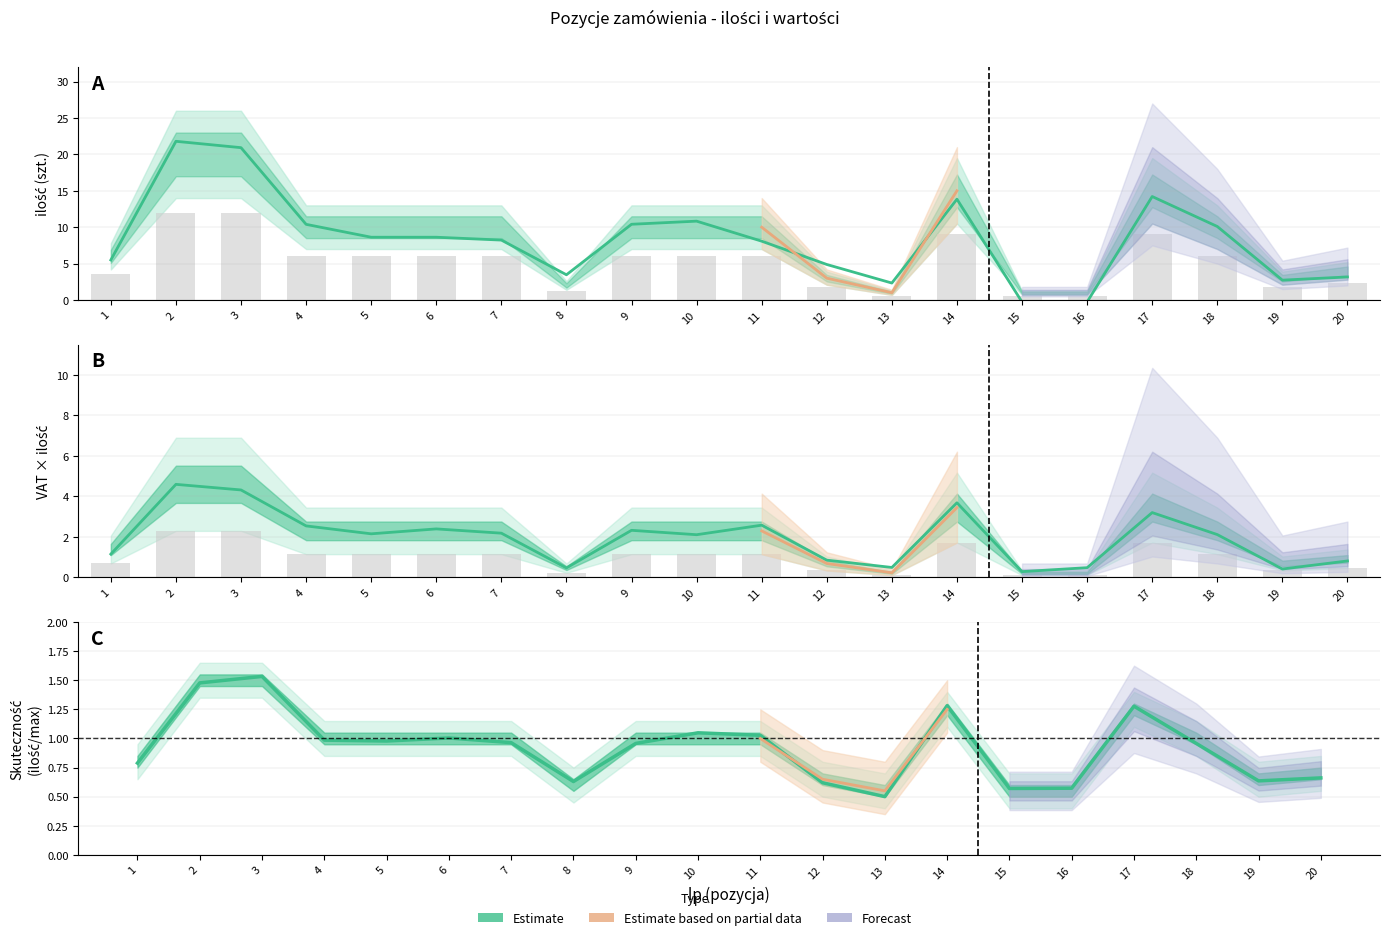

Are the bars horizontal?

No